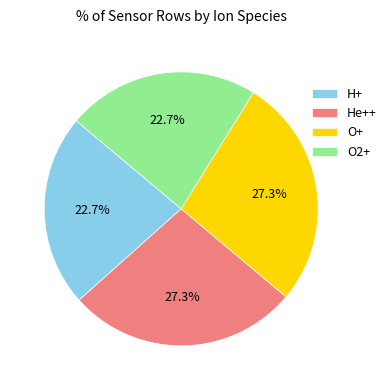

What is the total percentage of O2+ and He++?

50.0%